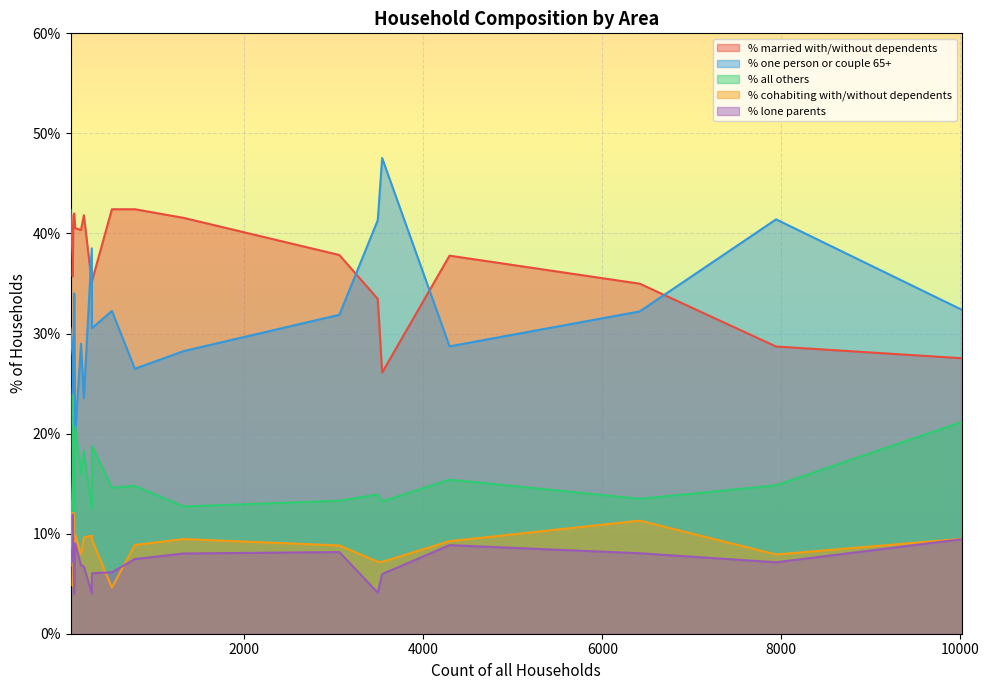

What are all the series names shown in the legend?

% married with/without dependents, % one person or couple 65+, % all others, % cohabiting with/without dependents, % lone parents